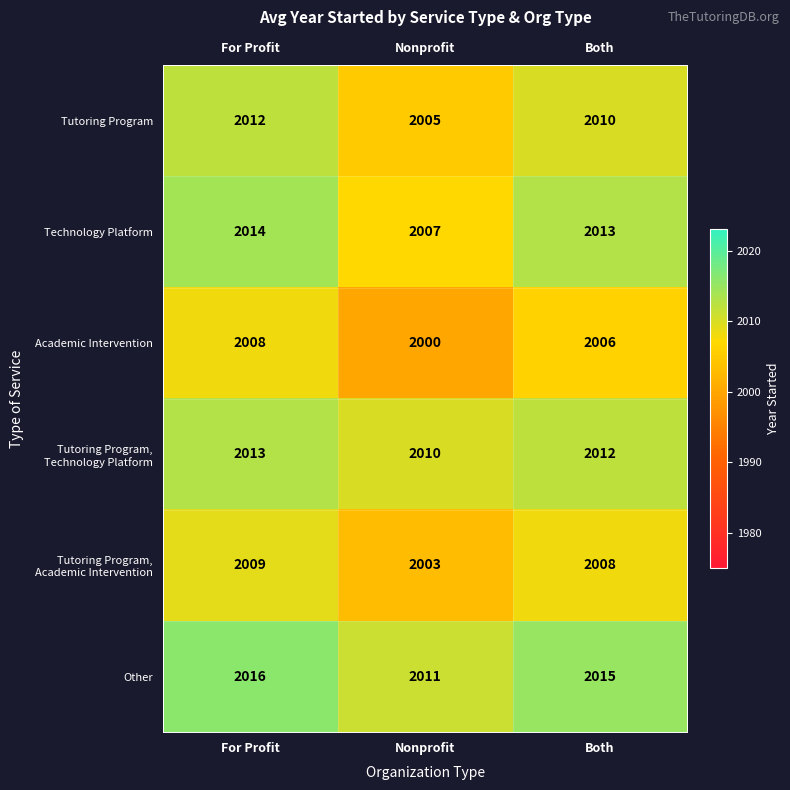

What is the minimum value shown in the chart?

2000